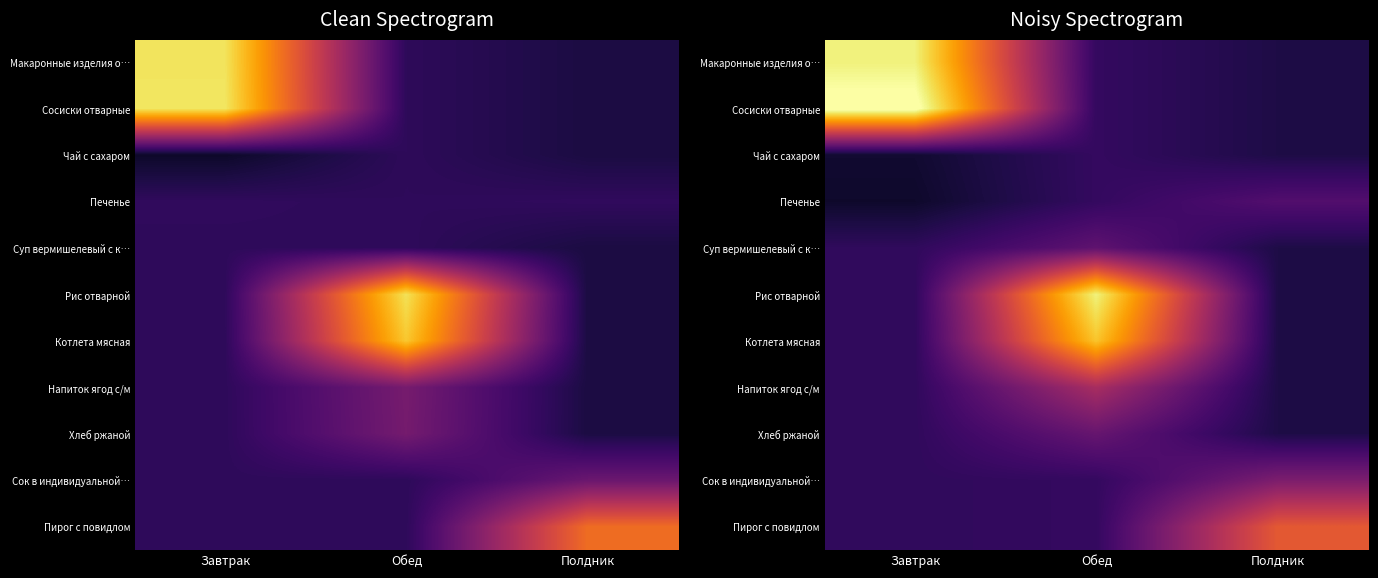

How many categories are shown in the chart?

3